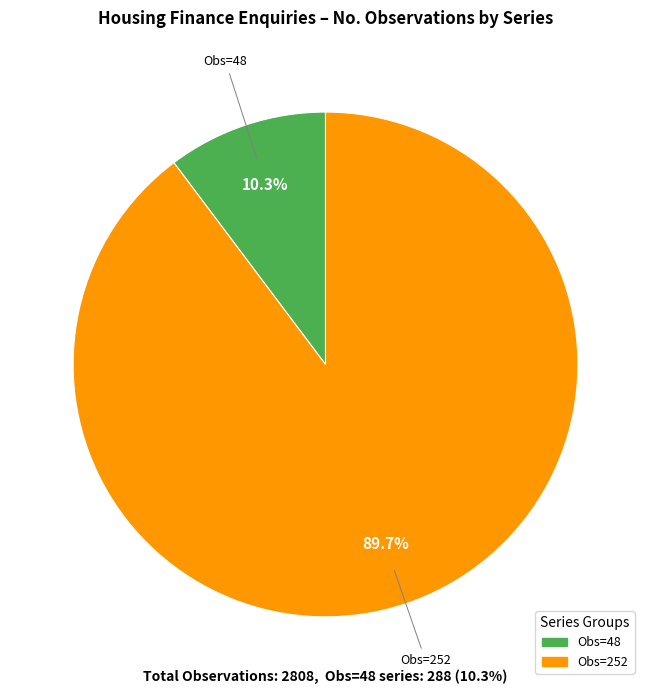

To the nearest percent, what is the average slice percentage?

50%